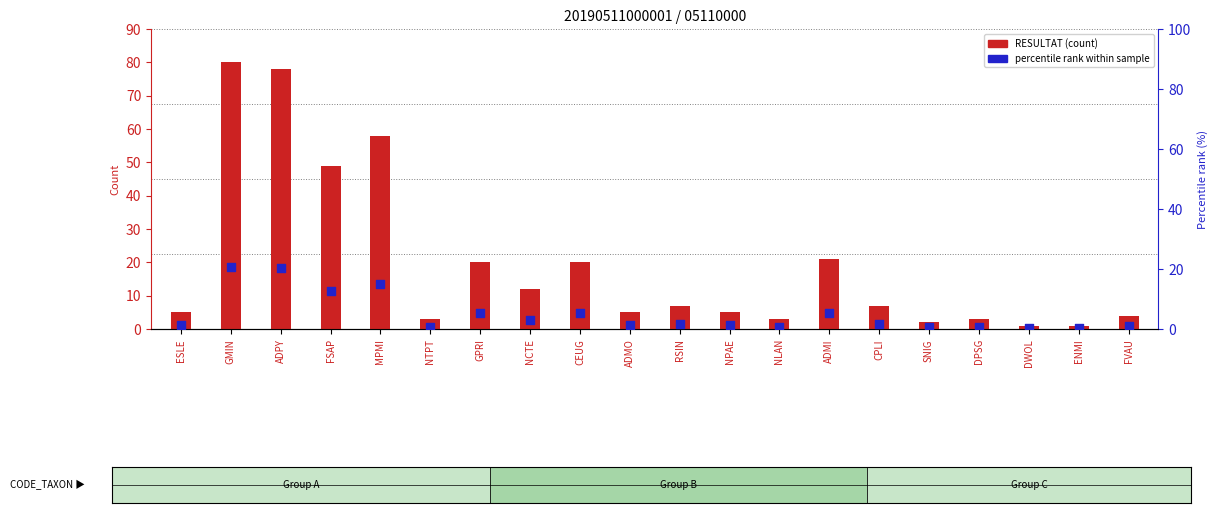

What are all the series names shown in the legend?

RESULTAT (count), percentile rank within sample